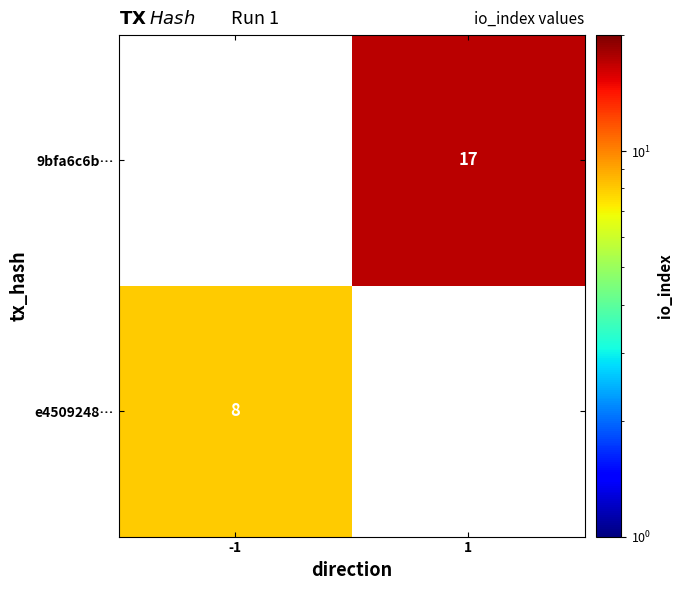

The e4509248… series shows 12 at -1. True or false?

False